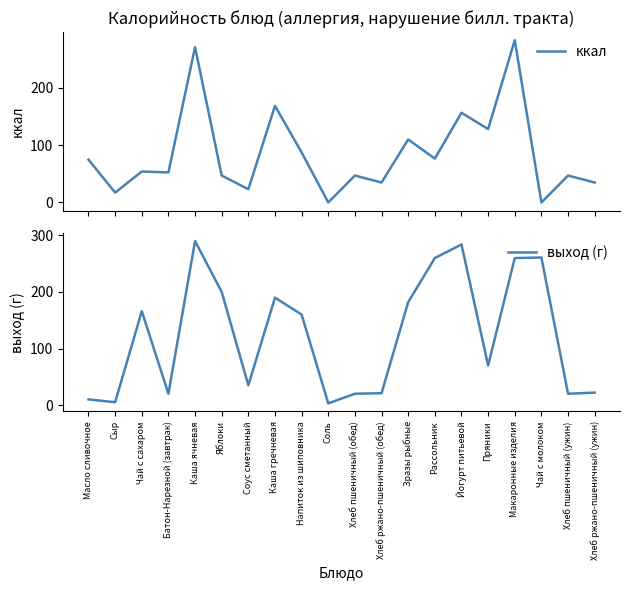

Reading left to right, transcribe all the data shown in this chart.

ккал: Масло сливочное=74.8	Сыр=17.1	Чай с сахаром=54.0	Батон-Нарезной (завтрак)=52.4	Каша ячневая=271.2	Яблоки=47.0	Соус сметанный=23.1	Каша гречневая=168.7	Напиток из шиповника=87.3	Соль=0.0	Хлеб пшеничный (обед)=47.0	Хлеб ржано-пшеничный (обед)=34.8	Зразы рыбные=110.0	Рассольник=76.5	Йогурт питьевой=156.6	Пряники=128.1	Макаронные изделия=283.3	Чай с молоком=0.0	Хлеб пшеничный (ужин)=47.0	Хлеб ржано-пшеничный (ужин)=34.8
выход (г): Масло сливочное=10.0	Сыр=5.0	Чай с сахаром=166.0	Батон-Нарезной (завтрак)=20.0	Каша ячневая=290.0	Яблоки=200.0	Соус сметанный=35.0	Каша гречневая=190.0	Напиток из шиповника=160.0	Соль=3.0	Хлеб пшеничный (обед)=20.0	Хлеб ржано-пшеничный (обед)=21.0	Зразы рыбные=182.0	Рассольник=260.0	Йогурт питьевой=284.0	Пряники=70.0	Макаронные изделия=260.0	Чай с молоком=261.0	Хлеб пшеничный (ужин)=20.0	Хлеб ржано-пшеничный (ужин)=22.0